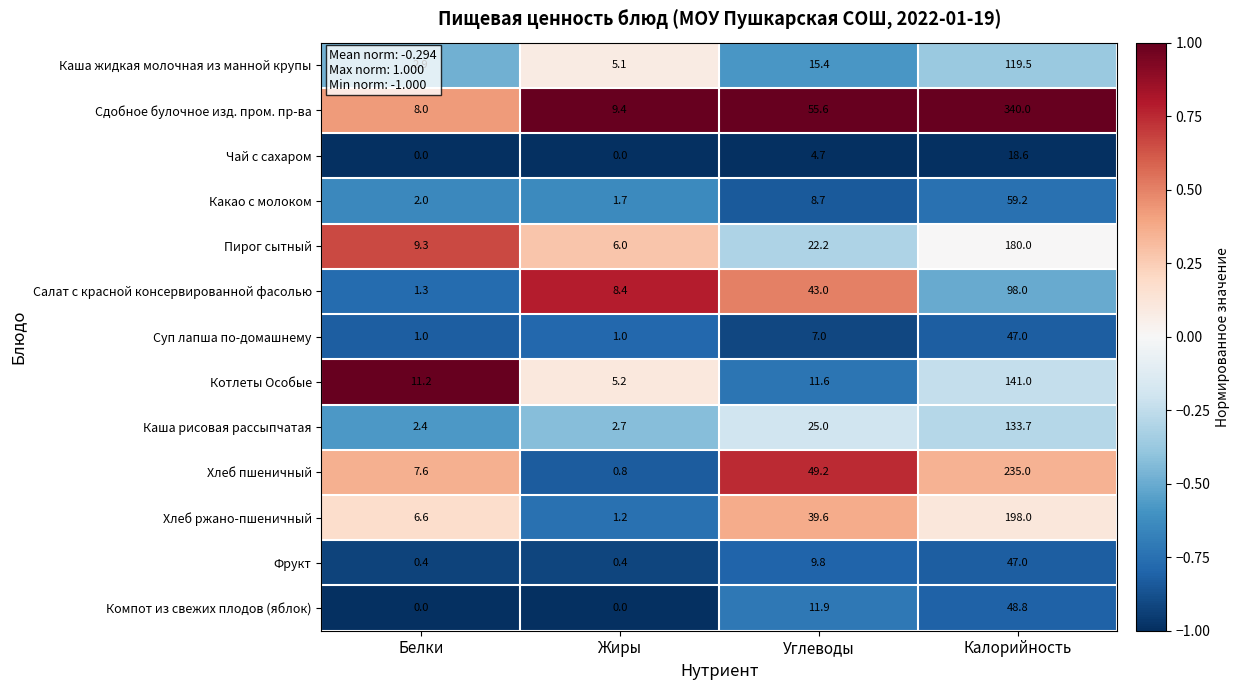

Count the number of categories in the chart.

4